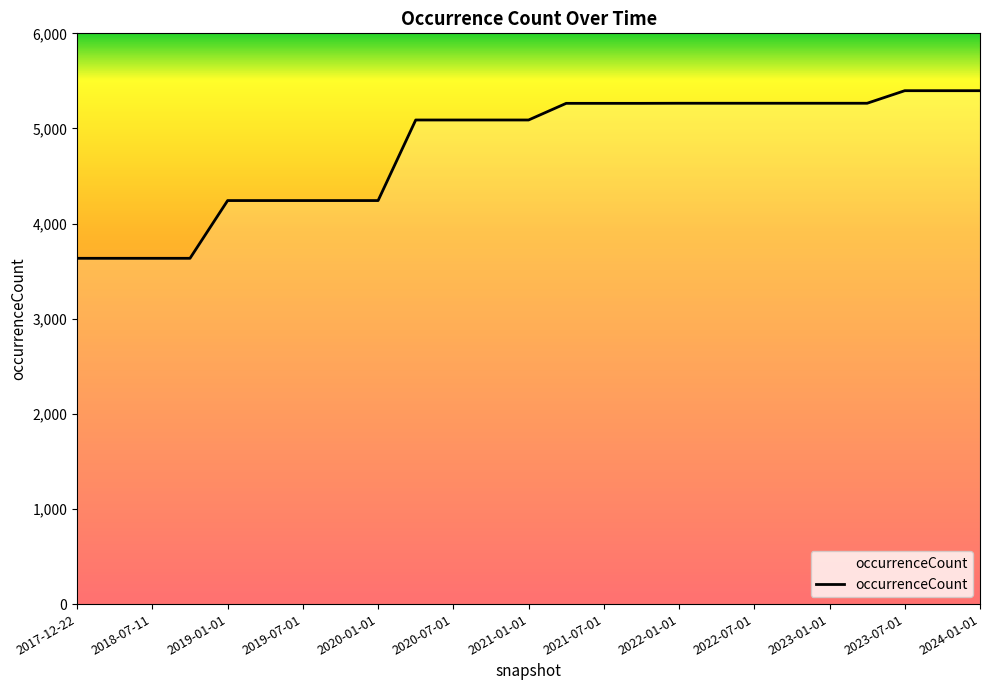

How many series are shown in this chart?

1